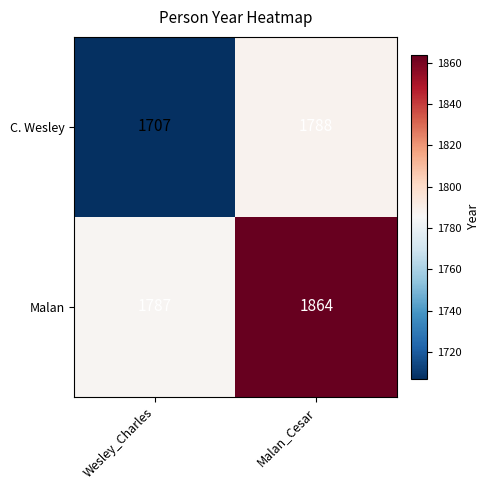

How many data points in Malan are less than 1864?

1